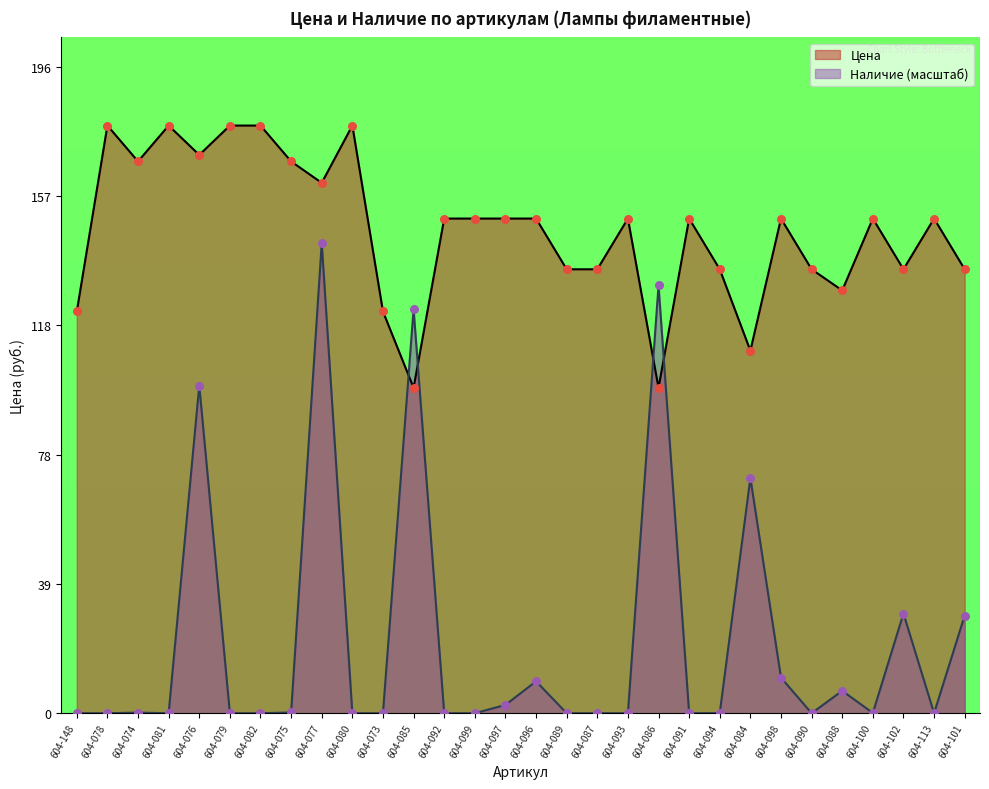

Which series reaches the maximum Y coordinate?

Цена